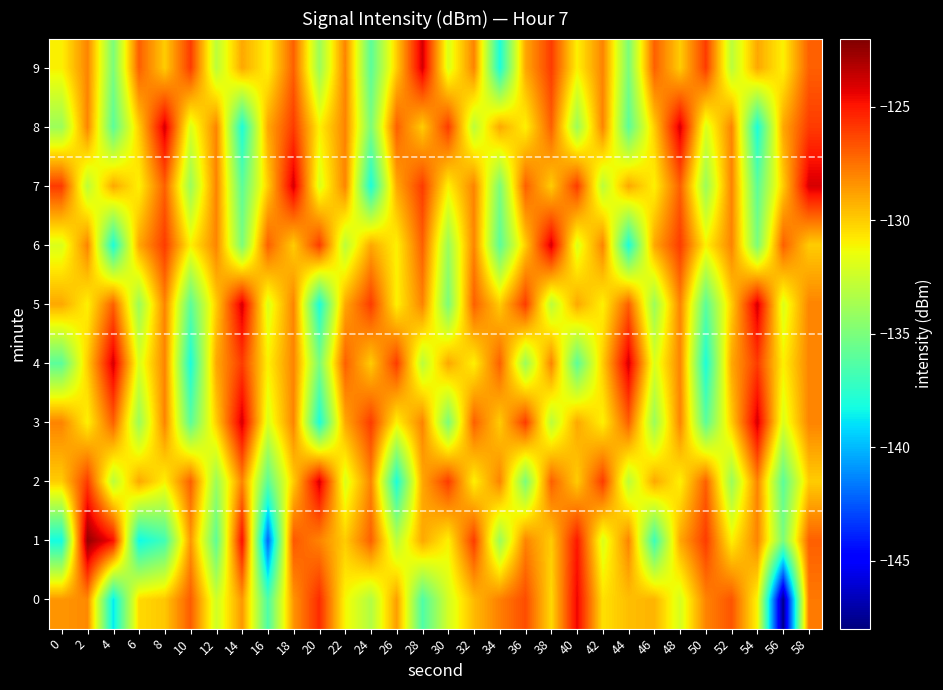

Rank the series by their maximum value, from highest to lowest.

1, 2, 3, 4, 5, 6, 7, 8, 9, 0